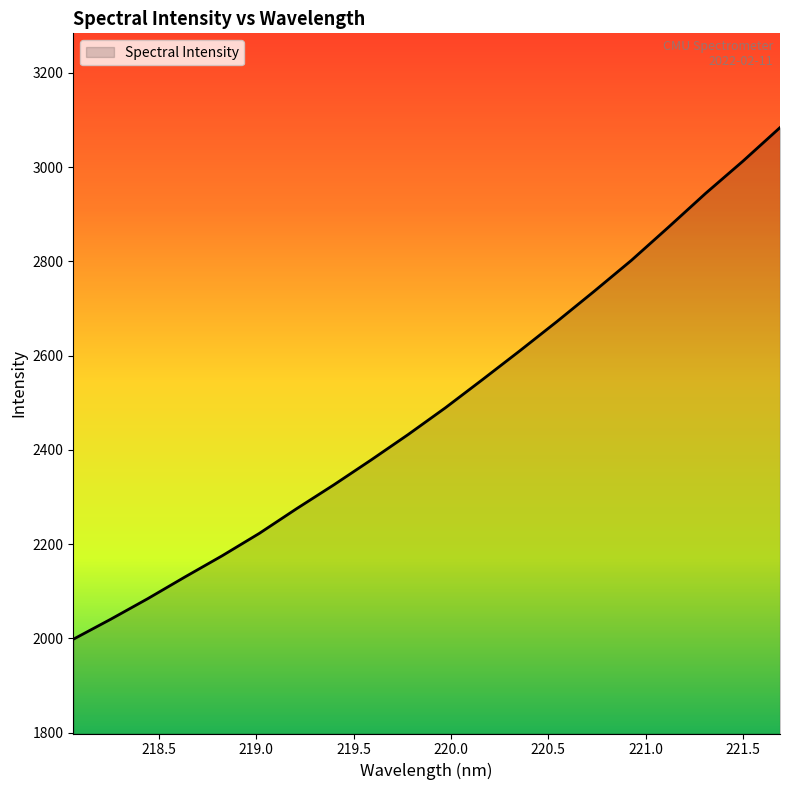

Does the chart have visible grid lines?

No